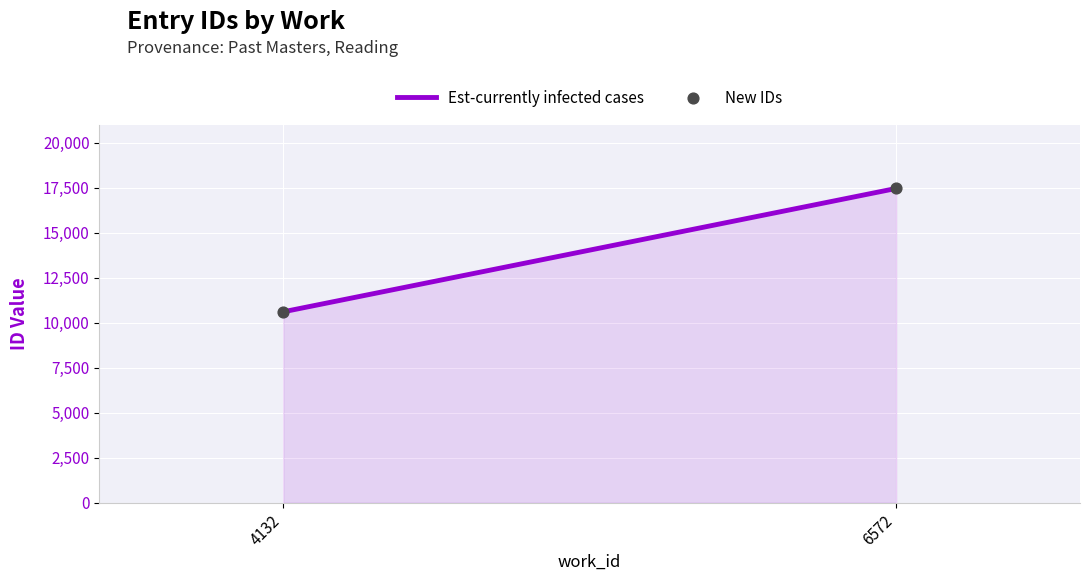

What is the range of Y values (max minus min)?

6851